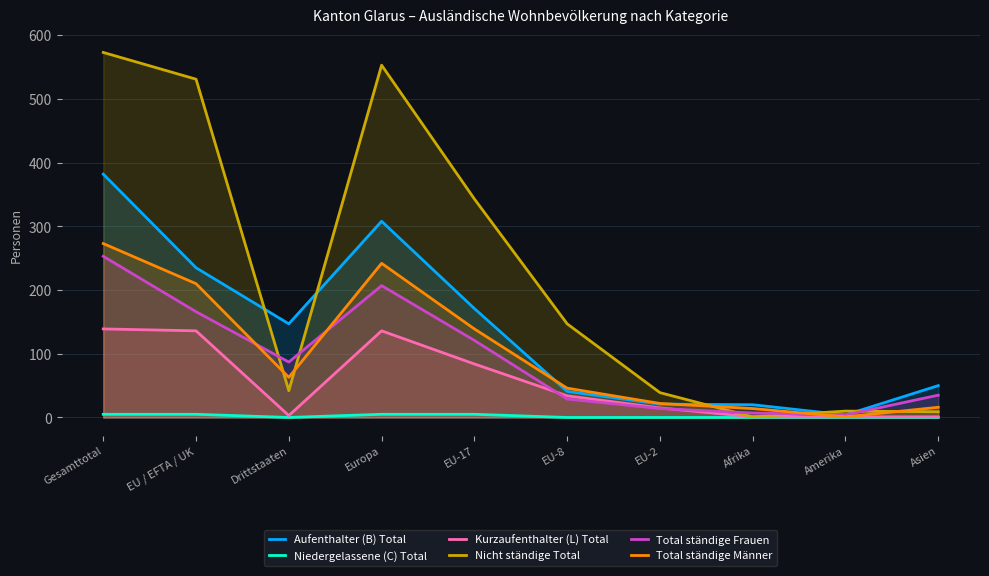

True or false: Total ständige Frauen has more than 1 points higher than both neighbors.

False